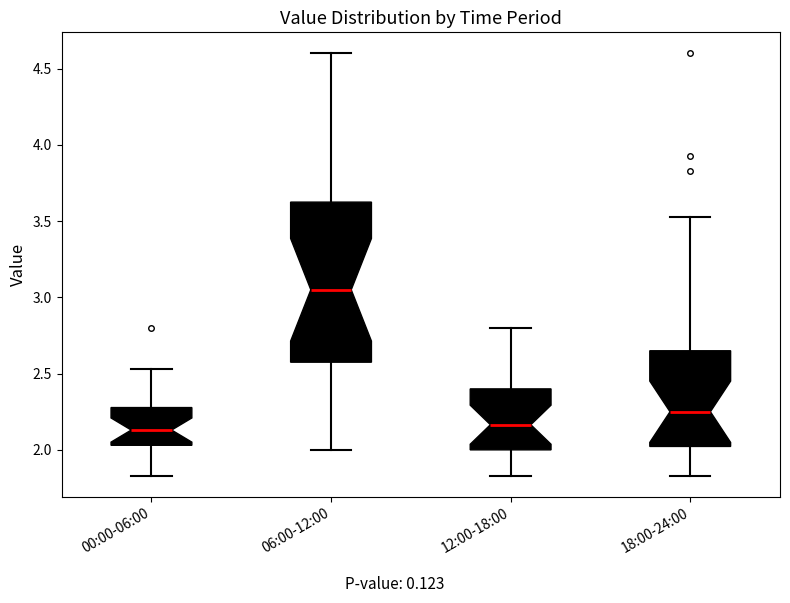

Where does the upper whisker of the box for 06:00-12:00 end on the y-axis? The values are not printed on the chart, so give them approximately, as read against the axis.

4.60